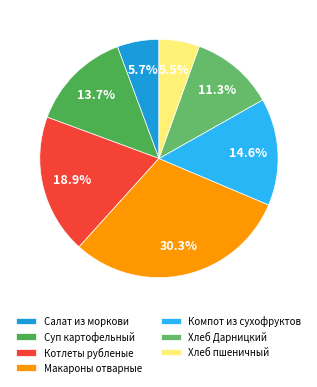

How many slices are in this pie chart?

7